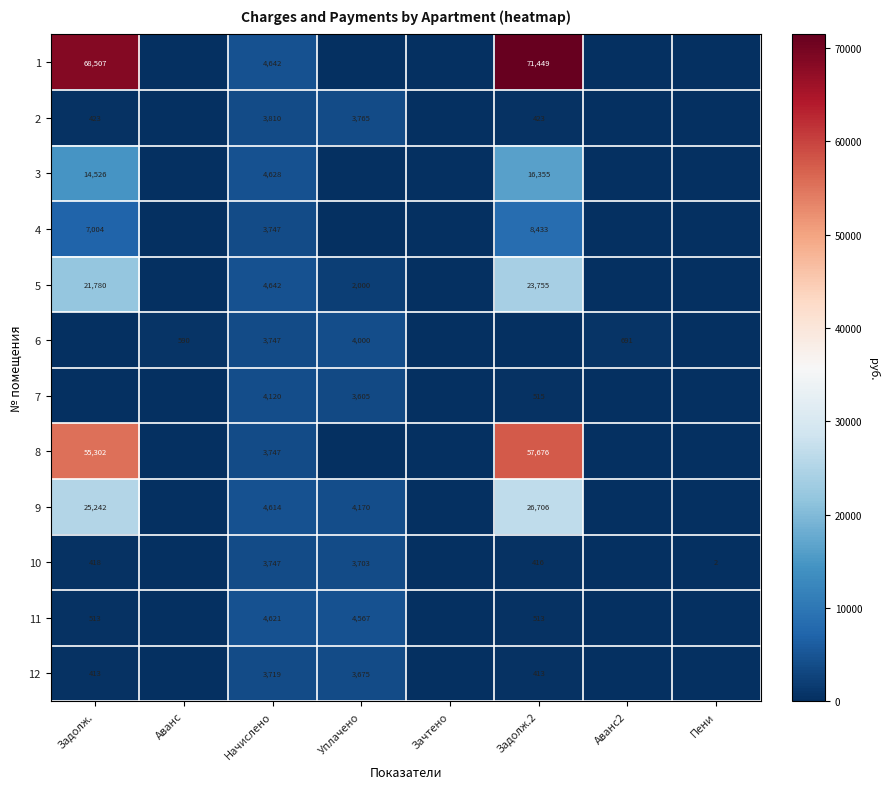

What is the sum of the 11 values at Начислено and Задолж.2?

5134